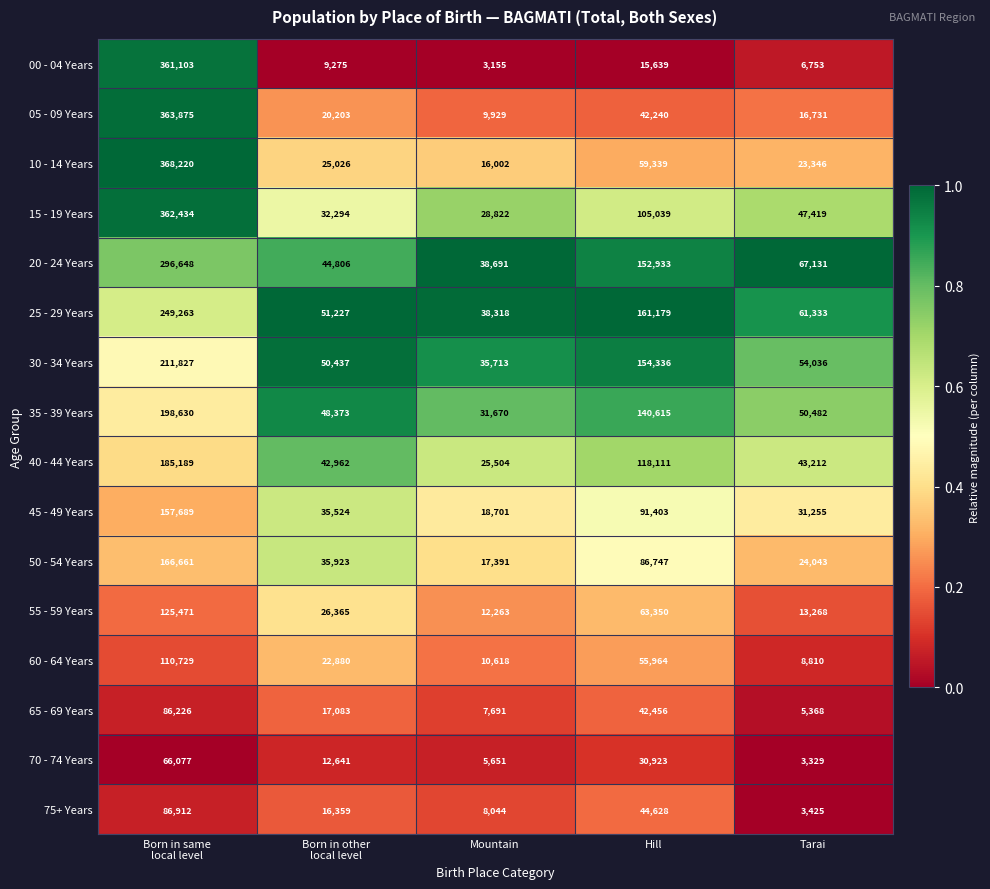

Which series has the largest total across all categories?

20 - 24 Years